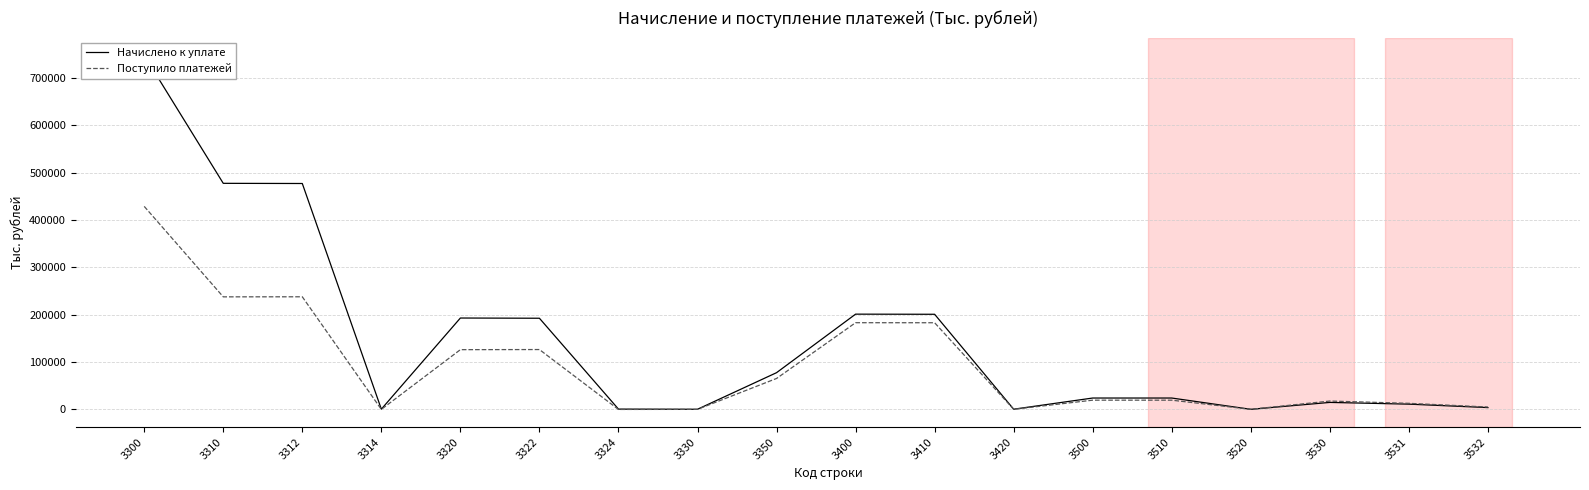

Rank the series by their average value, from lowest to highest.

Поступило платежей, Начислено к уплате